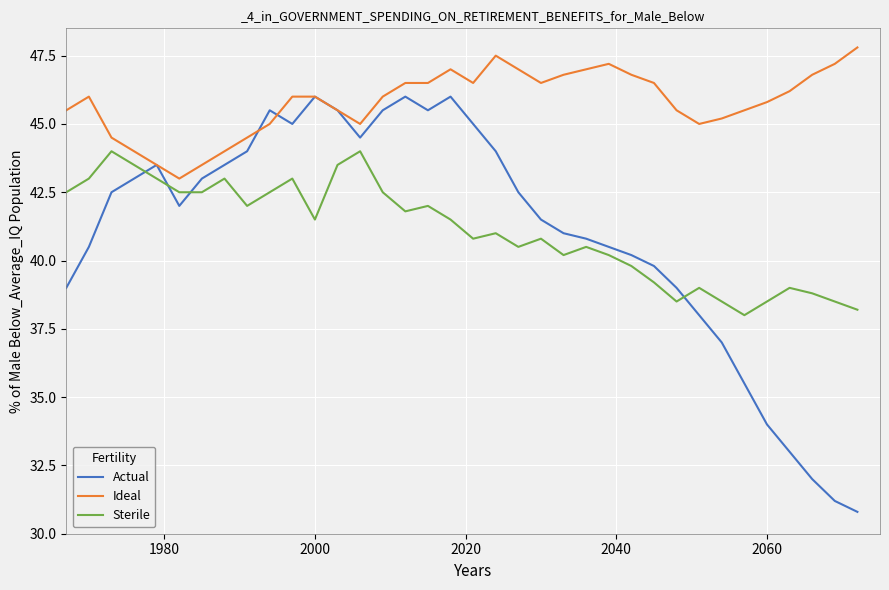

Which series has the largest range (max minus min)?

Actual